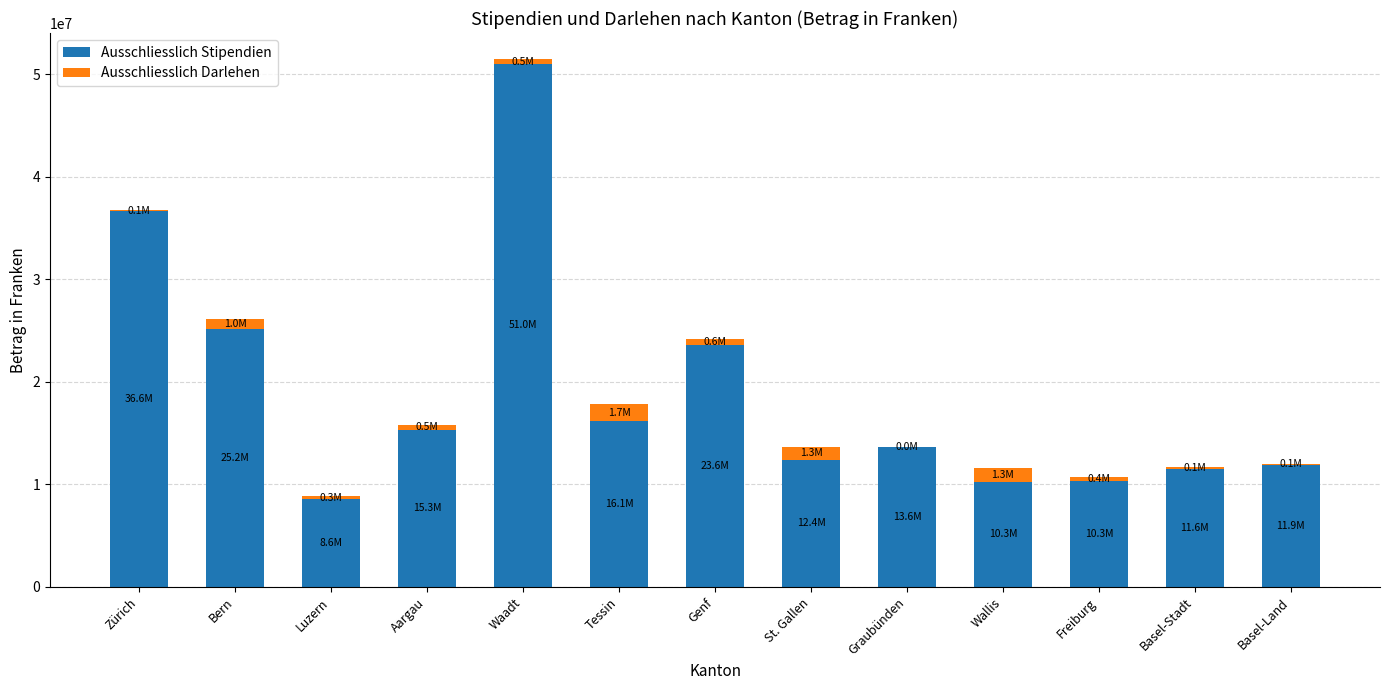

Read the Ausschliesslich Stipendien value at St. Gallen.

12404360